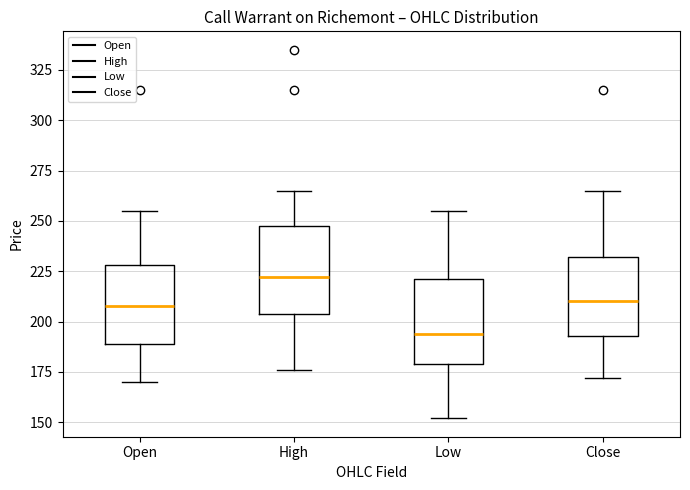

Reading left to right, read every box against the y-axis: the position of its median line, the range the box covers, and the ends of its whiskers. The values are not printed on the chart, so give them approximately, as read against the axis.

Open: median 210, box 190 to 230, whiskers 170 to 255
High: median 220, box 205 to 250, whiskers 175 to 265
Low: median 195, box 180 to 220, whiskers 150 to 255
Close: median 210, box 195 to 230, whiskers 170 to 265